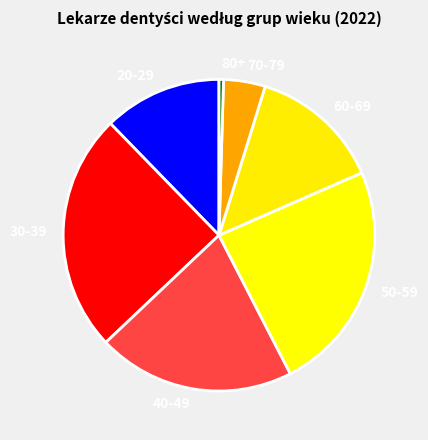

Rank the categories by value from lowest to highest.

80+, 70-79, 20-29, 60-69, 40-49, 50-59, 30-39